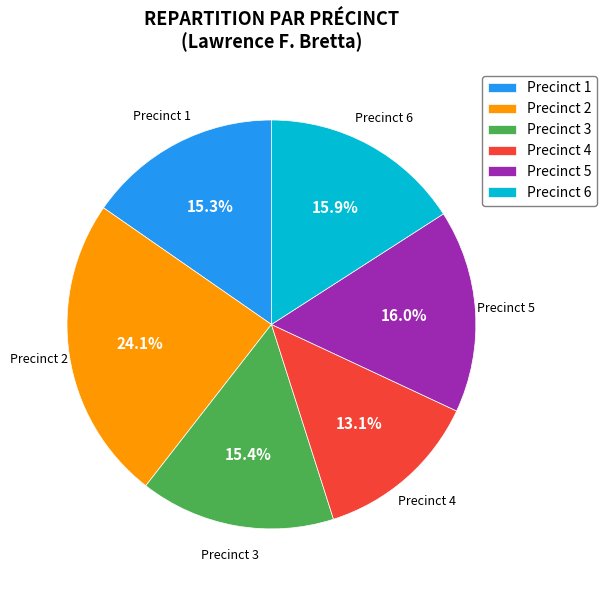

What is the largest slice in the pie chart?

Precinct 2